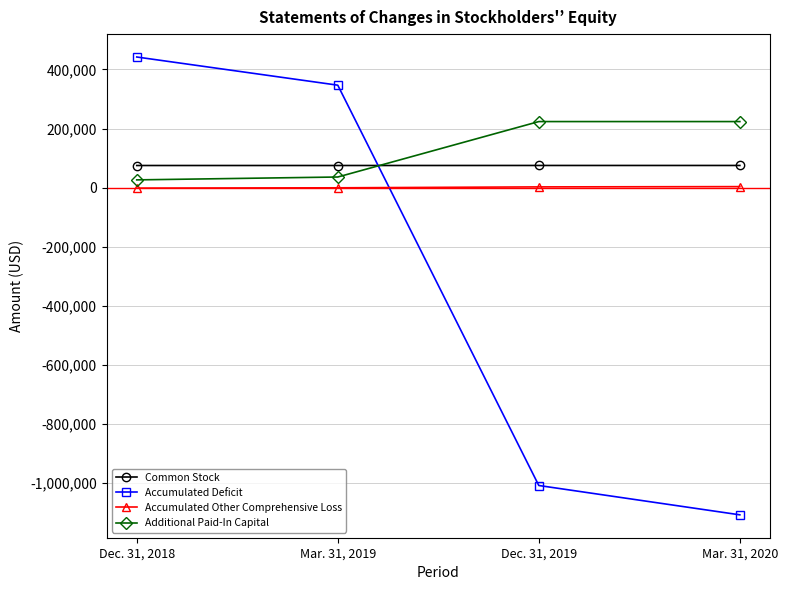

What is the spread (max minus min) of values at Mar. 31, 2020?

1331077